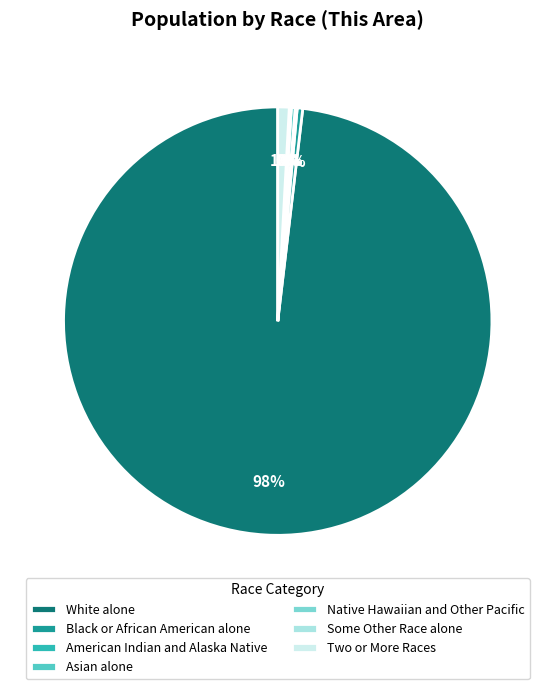

What is the largest slice in the pie chart?

White alone